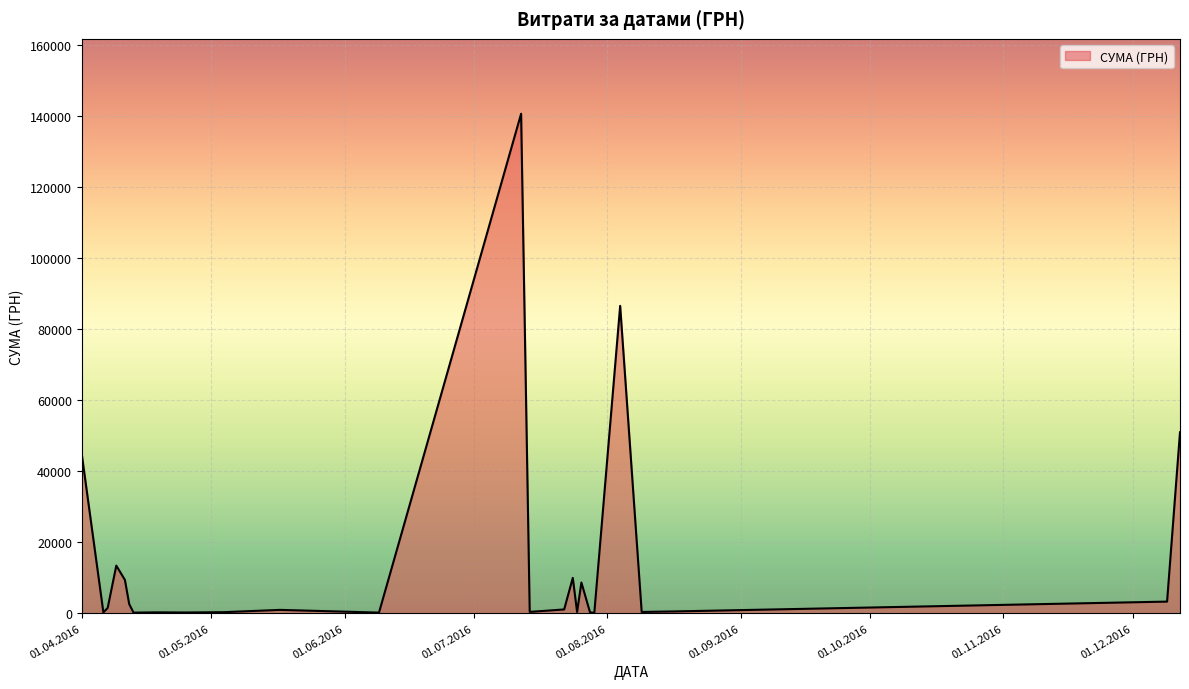

What is the maximum value shown in the chart?

140706.2